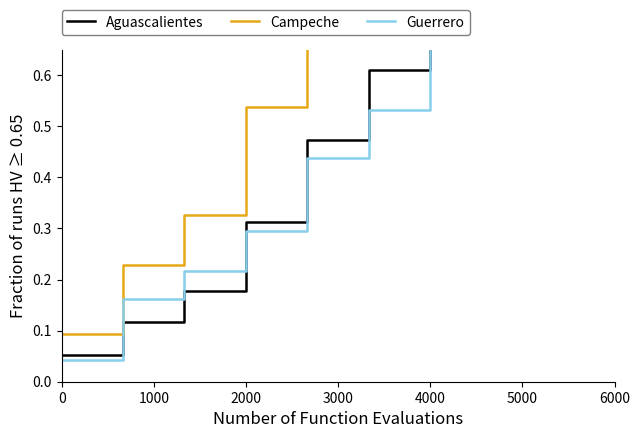

How many series are shown in this chart?

3